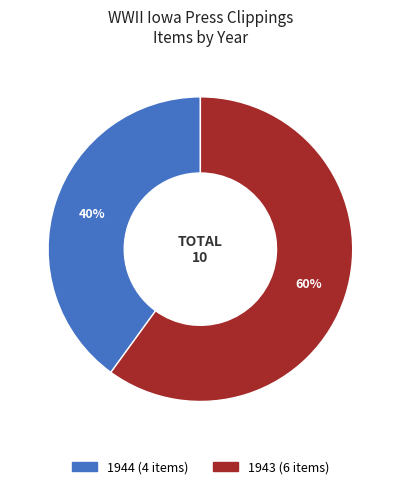

Is there a majority slice in this chart?

Yes